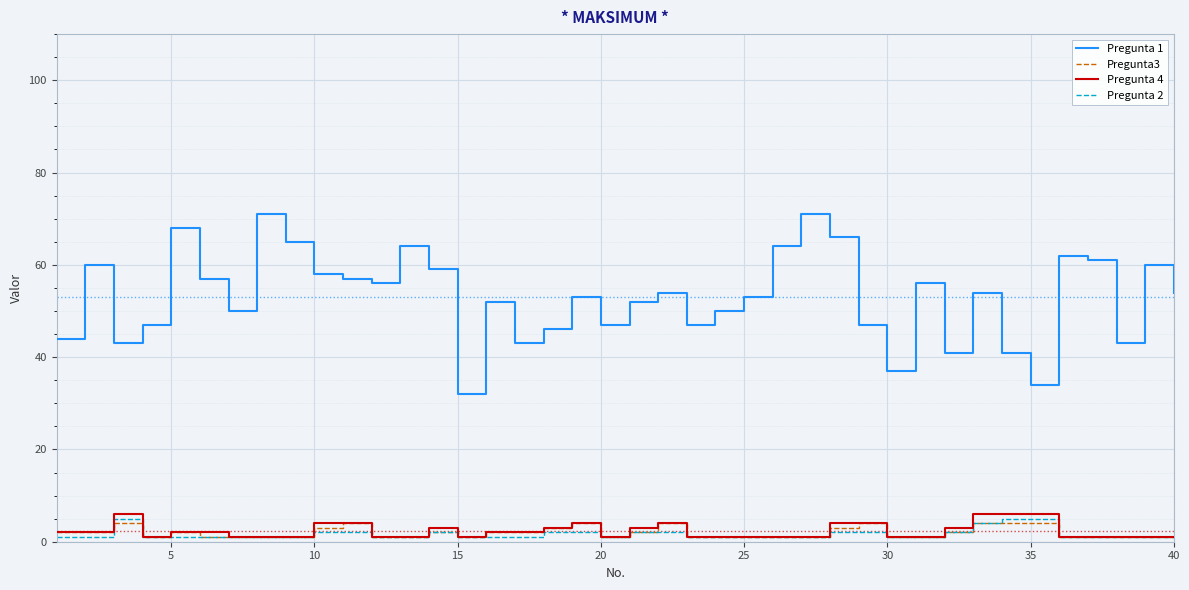

Which series has the widest spread of values?

Pregunta 1